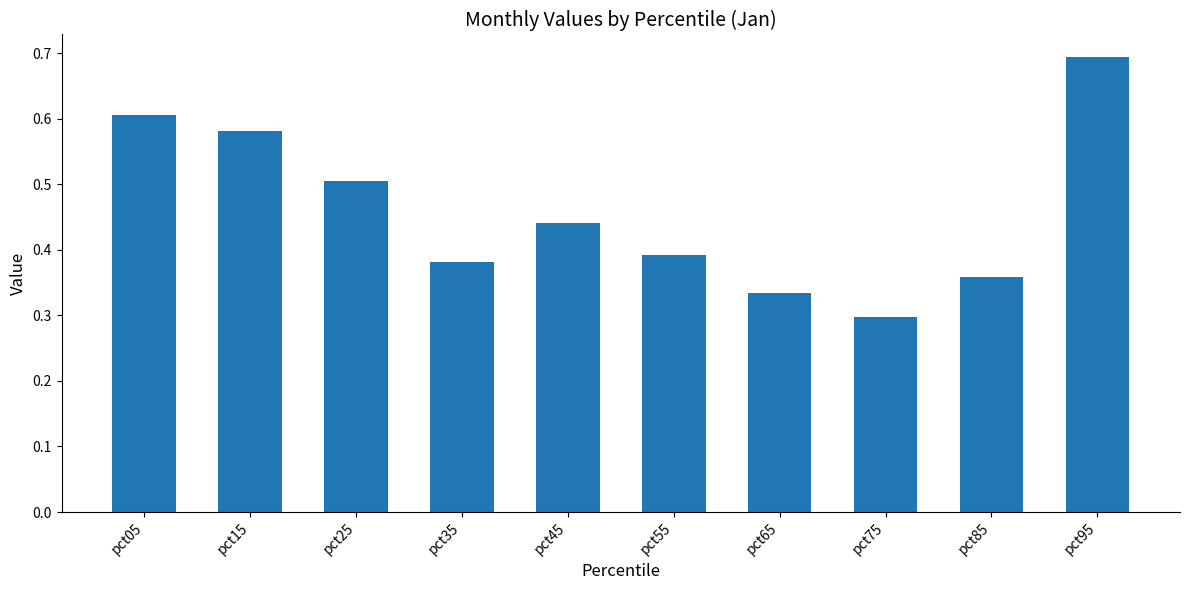

Is it true that the value at pct45 is 0.8?

False